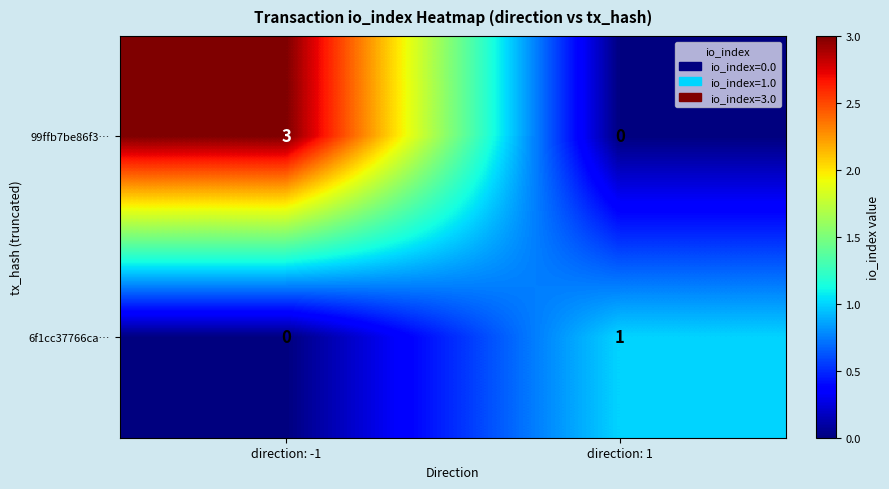

Is it true that 99ffb7be86f3… equals 4 at direction: -1?

False